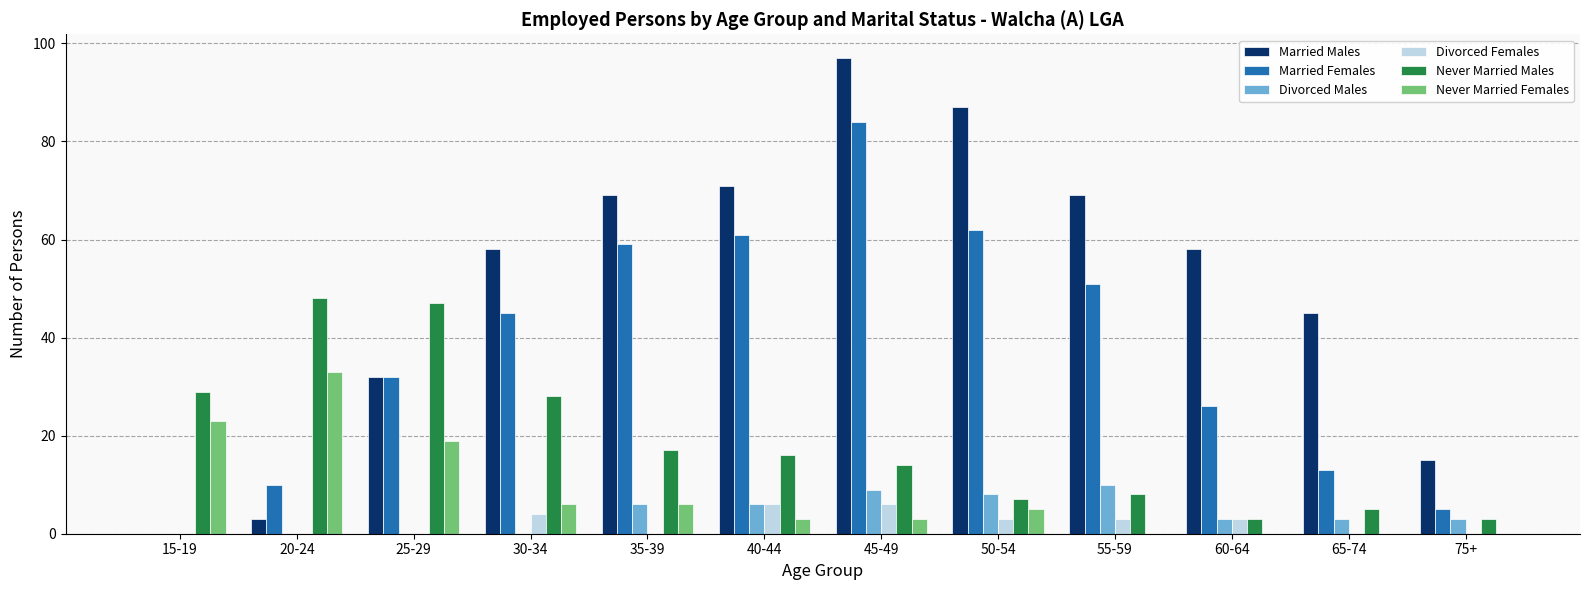

Where does the Never Married Males series first go above 16?

15-19